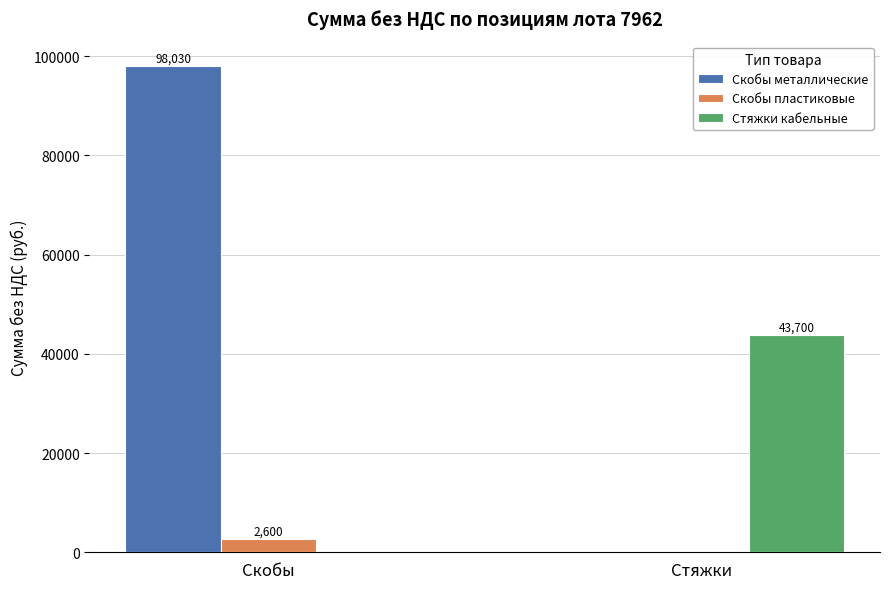

Which series has the widest spread of values?

Скобы металлические